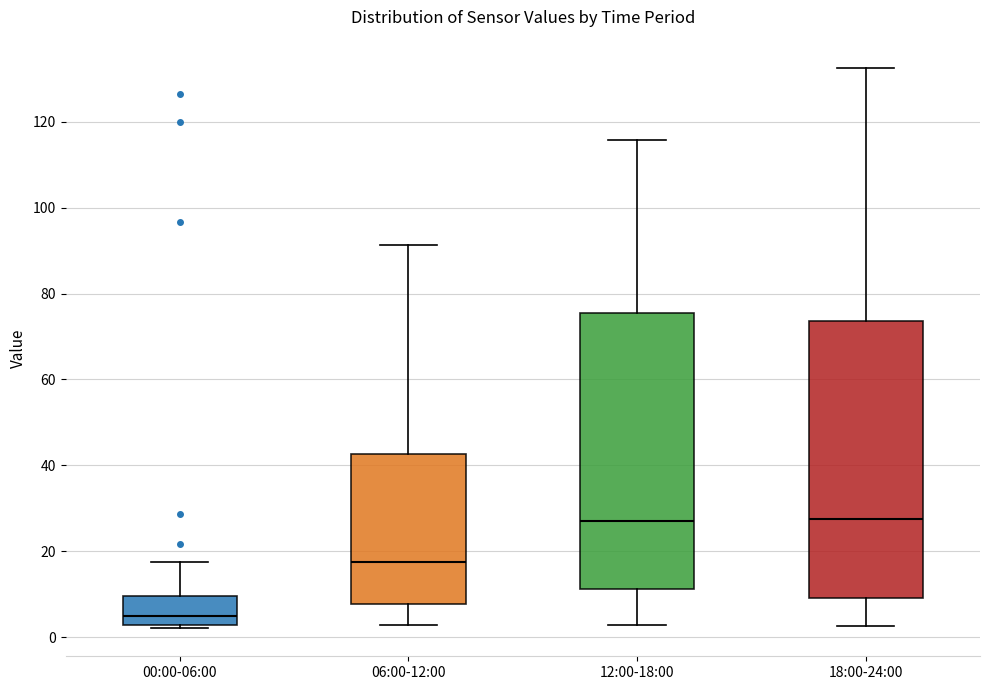

Reading left to right, read every box against the y-axis: the position of its median line, the range the box covers, and the ends of its whiskers. The values are not printed on the chart, so give them approximately, as read against the axis.

00:00-06:00: median 4, box 2 to 10, whiskers 2 (just below the box's lower edge) to 18
06:00-12:00: median 18, box 8 to 42, whiskers 2 to 92
12:00-18:00: median 28, box 12 to 76, whiskers 2 to 116
18:00-24:00: median 28, box 10 to 74, whiskers 2 to 132